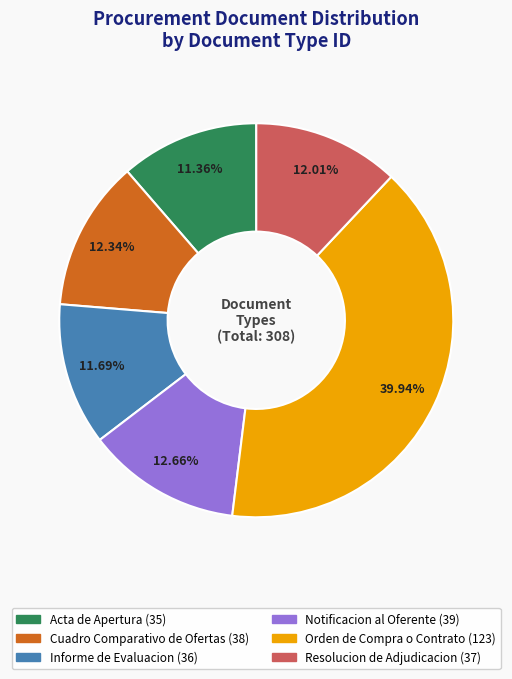

Is Notificacion al Oferente the majority of the pie?

No